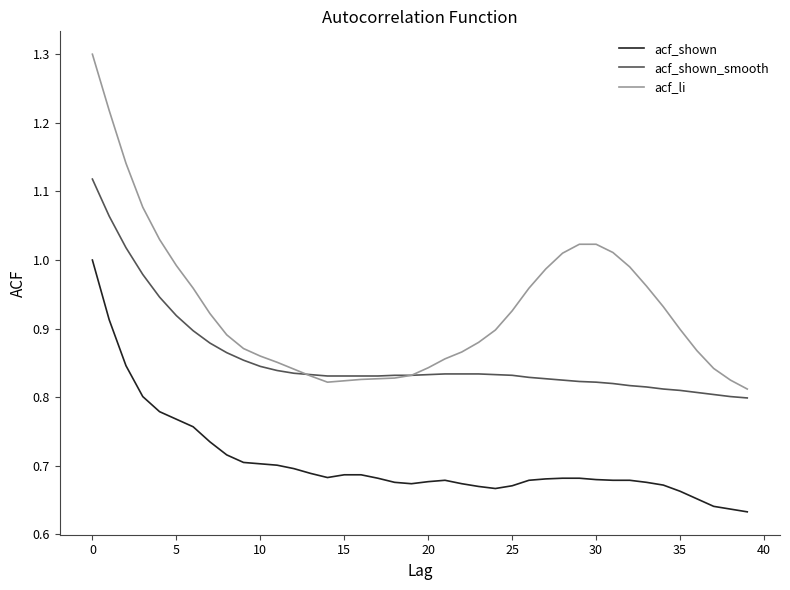

What is the greatest value displayed?

1.3